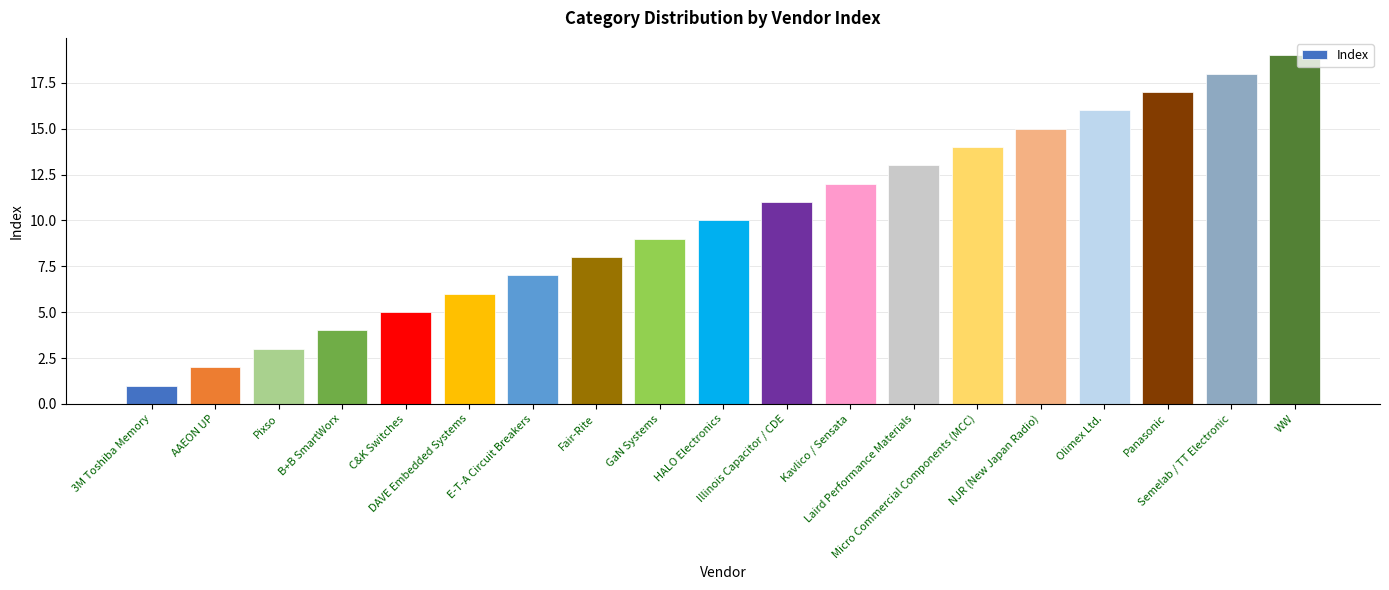

What is the sum of all values?

190